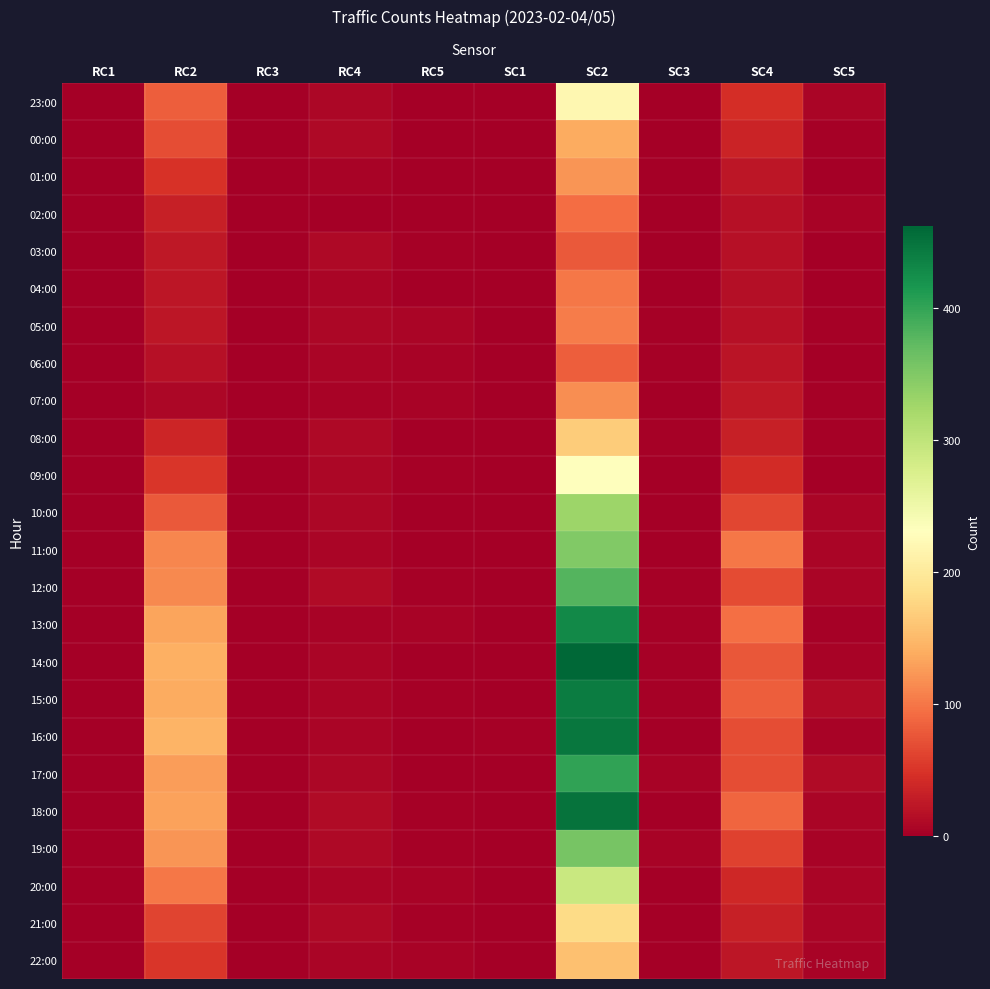

Which series has the widest spread of values?

14:00